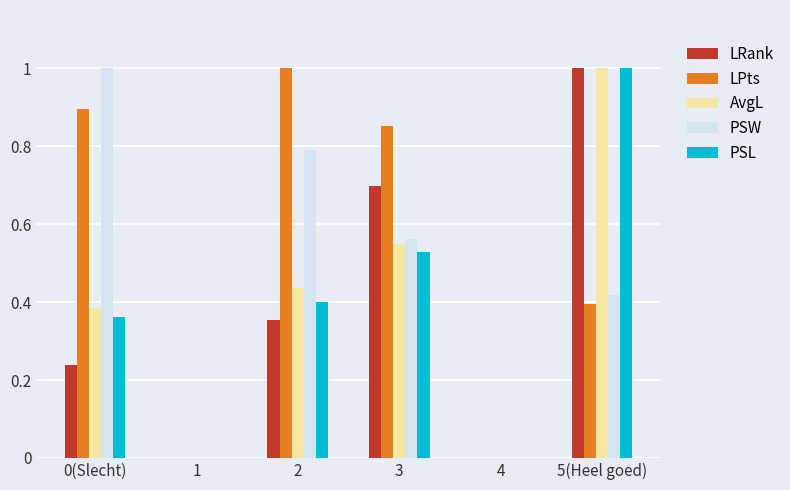

Which category has the highest value in the PSW series?

0(Slecht)